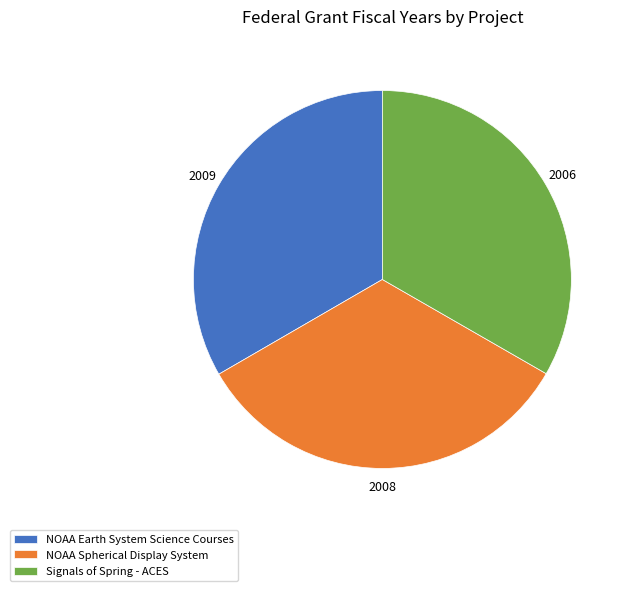

What is the ratio of the value at NOAA Spherical Display System to the value at Signals of Spring - ACES?

1.0